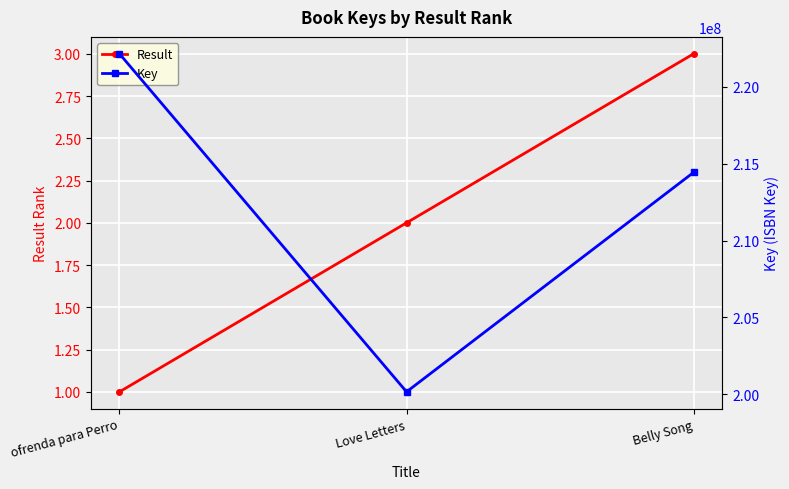

What is the difference between the maximum and minimum values in the Result series?

2